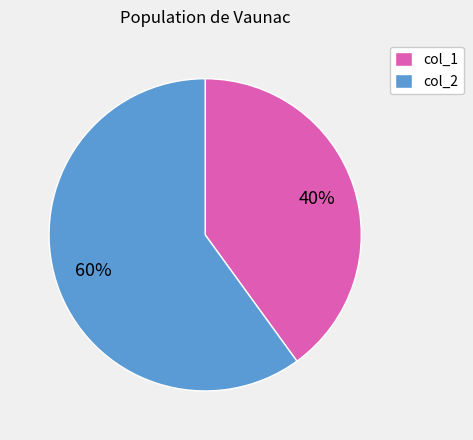

What is the ratio of the value at col_1 to the value at col_2?

0.7